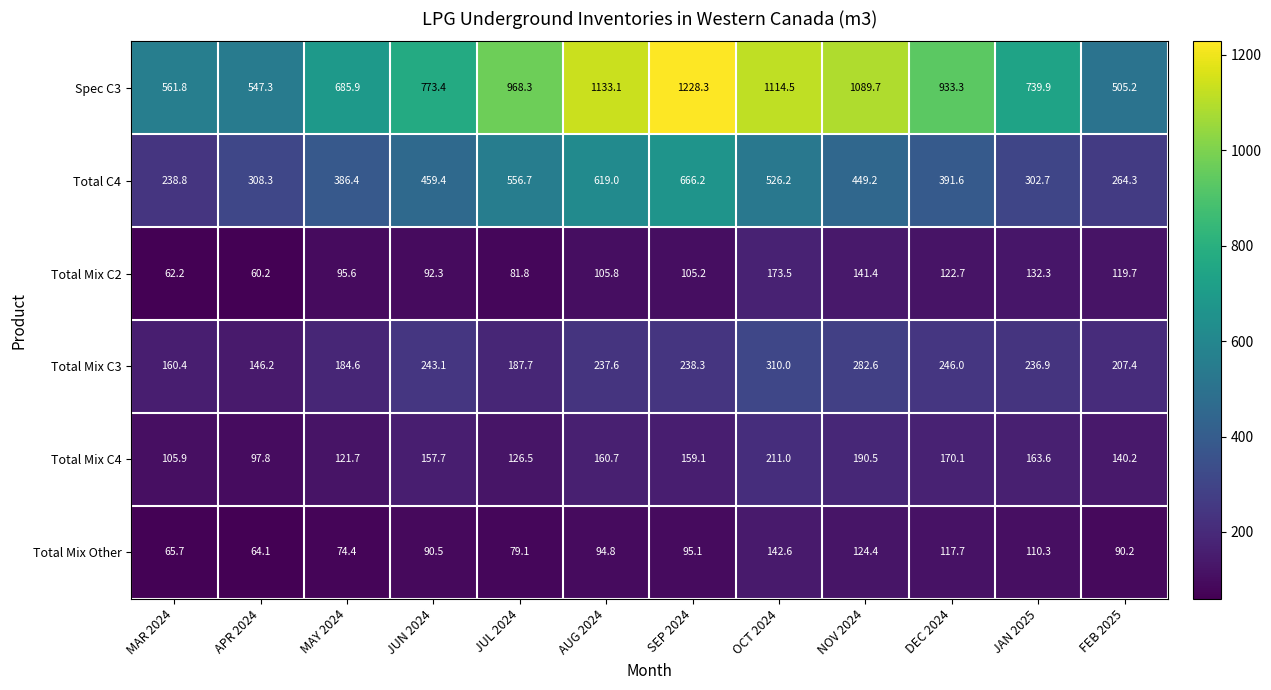

At which label does Total Mix C4 first exceed 159?

AUG 2024